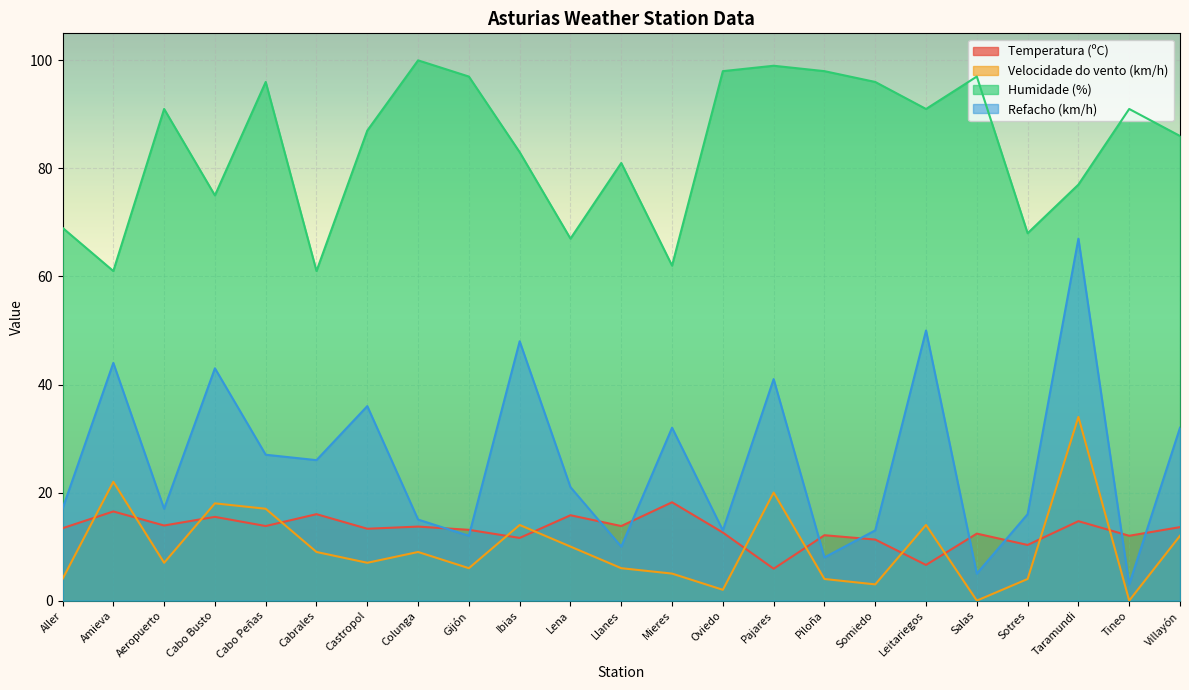

Which has a higher value, Tineo or Aeropuerto?

Aeropuerto